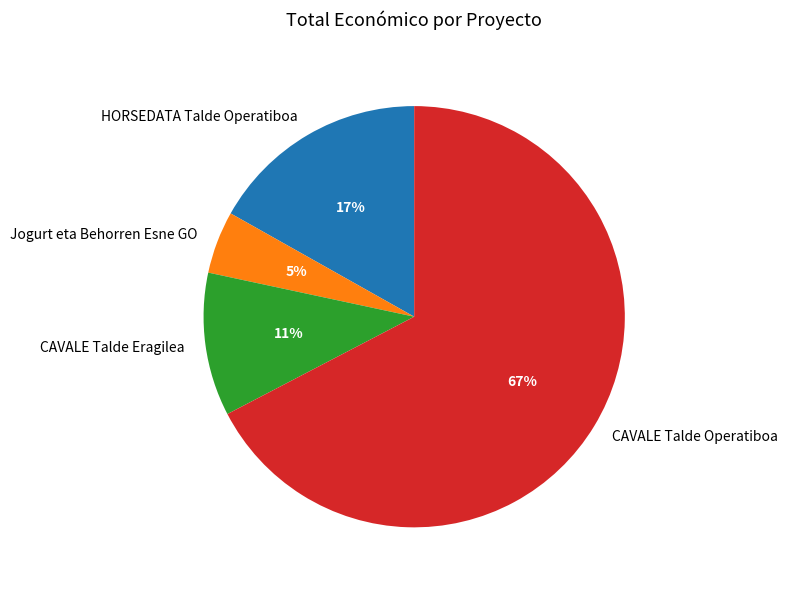

How many slices are in this pie chart?

4